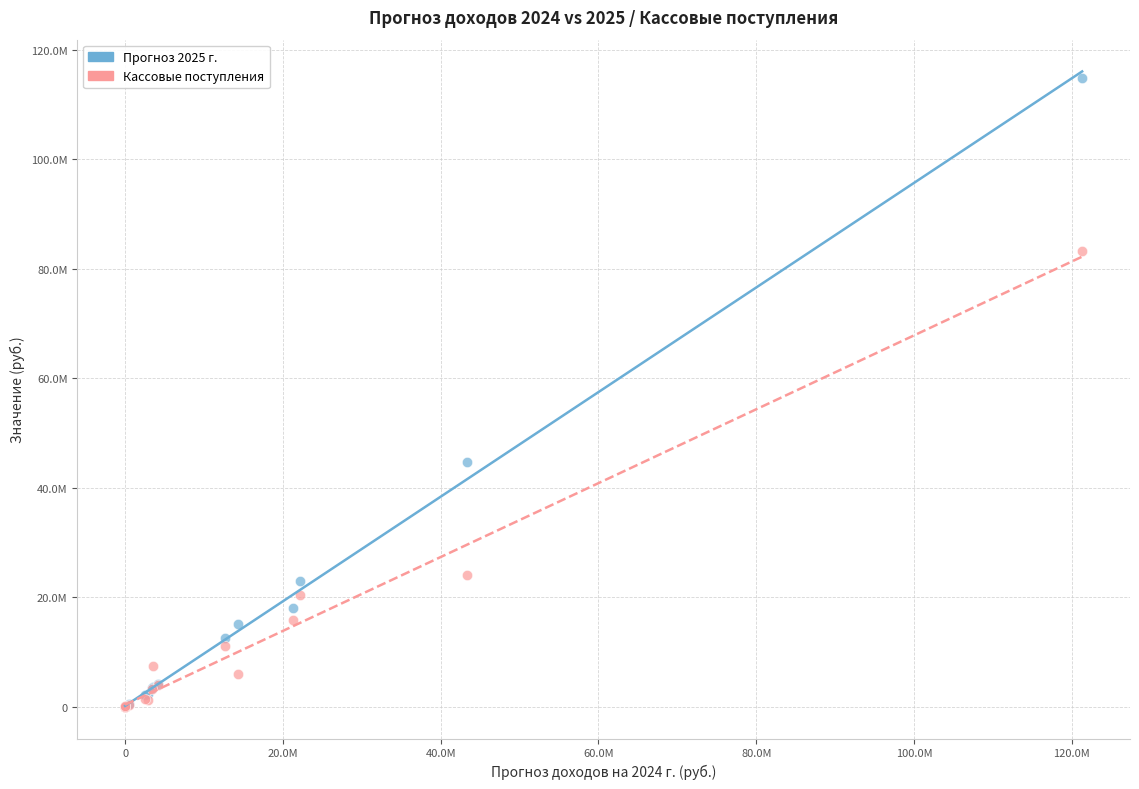

Which series has the widest spread of Y values?

Прогноз 2025 г.